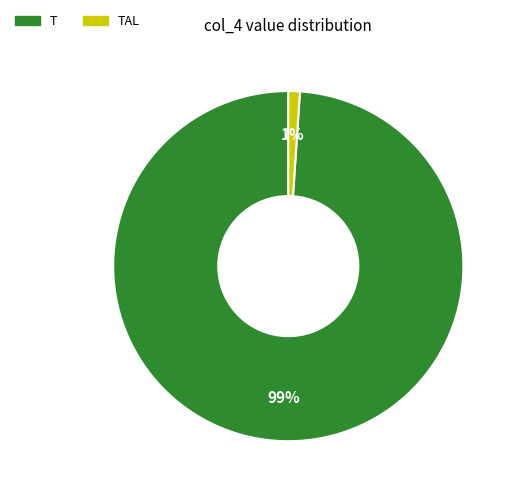

Between TAL and T, which is larger?

T